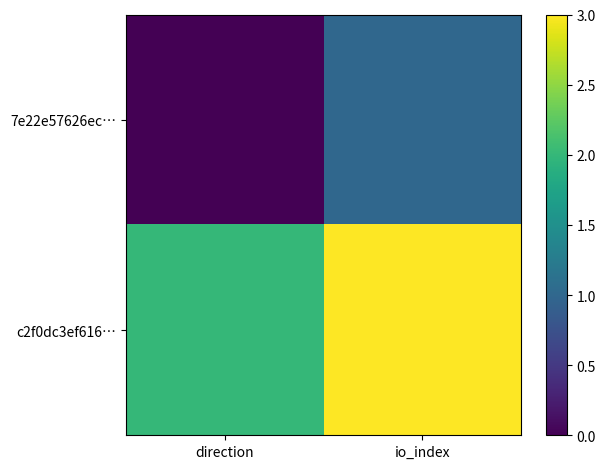

At which category is the sum across all series the highest?

io_index